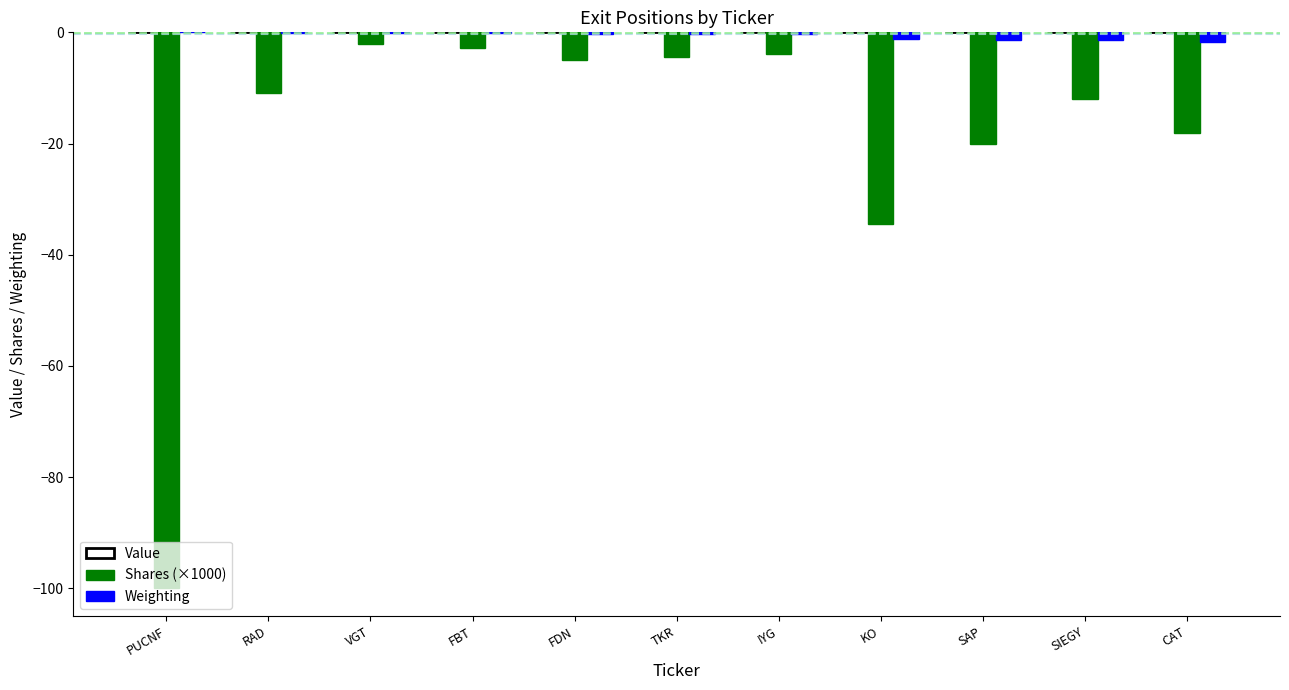

Which series has the largest total across all categories?

Weighting